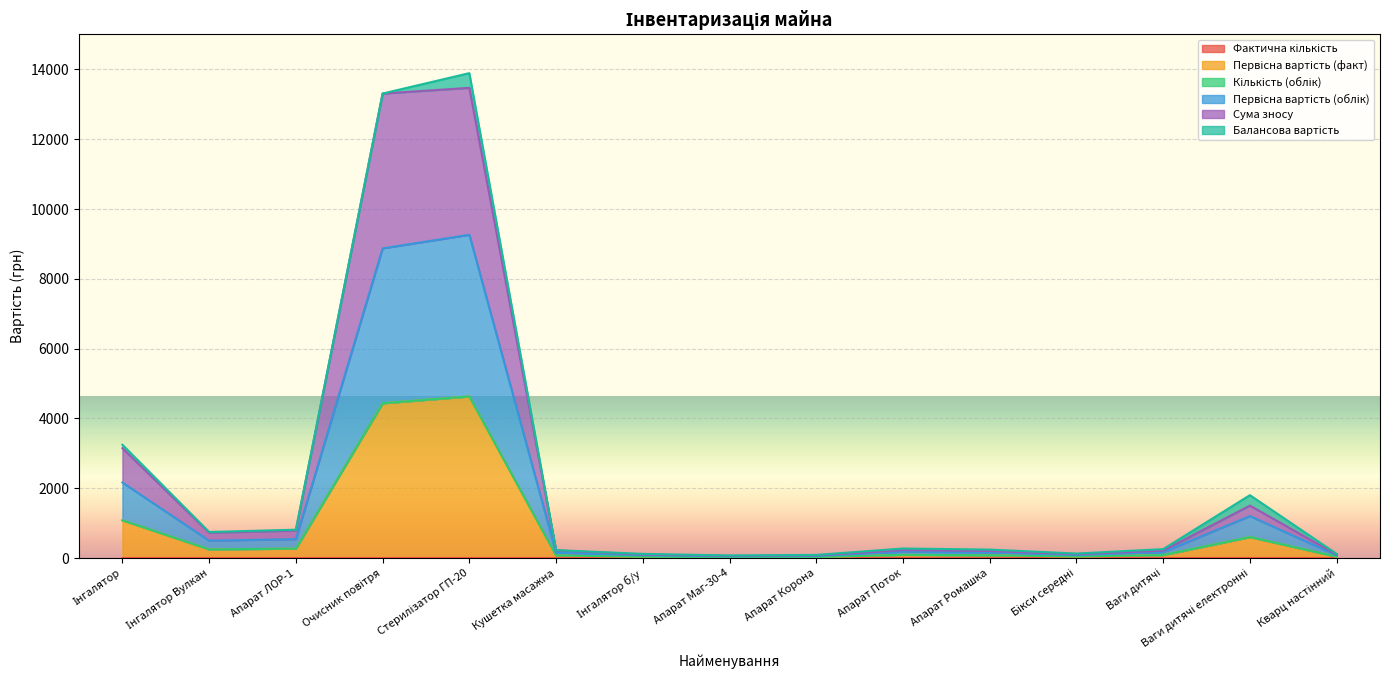

Where does the Первісна вартість (факт) series first go above 258?

Інгалятор